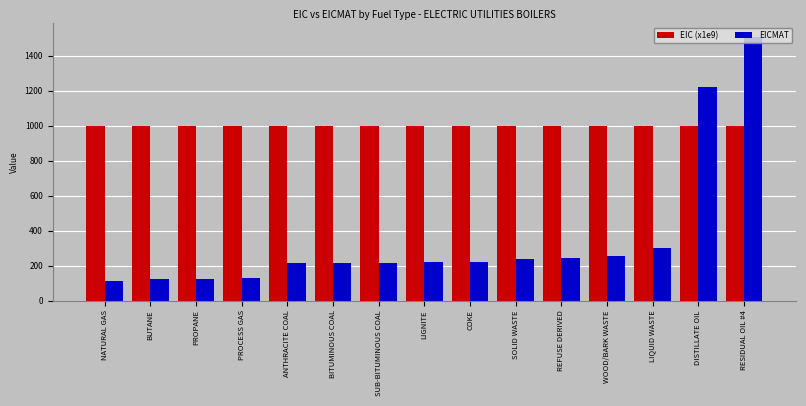

What is the label of the 9th bar from the right?

SUB-BITUMINOUS COAL